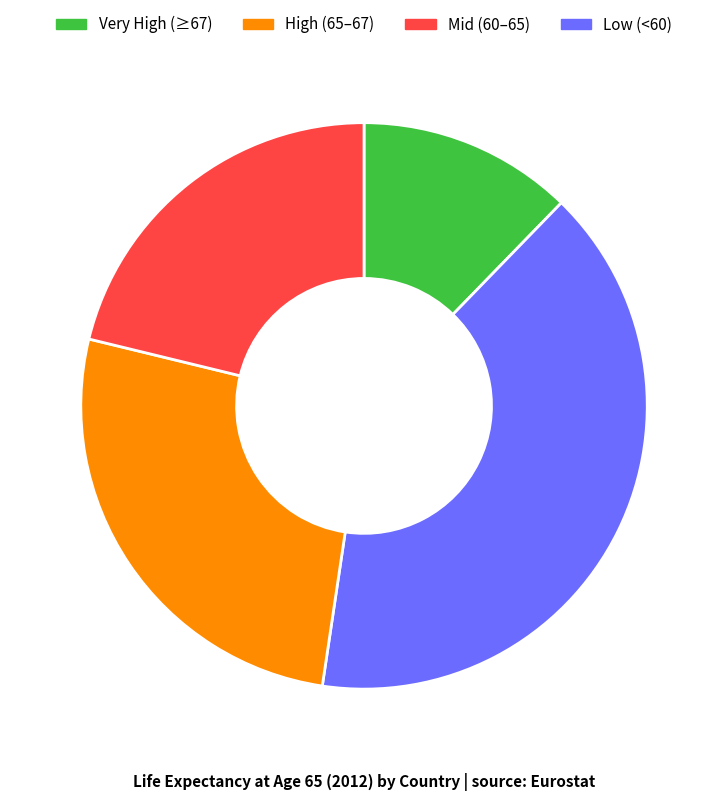

Does Low (<60) account for over 50% of the chart?

No